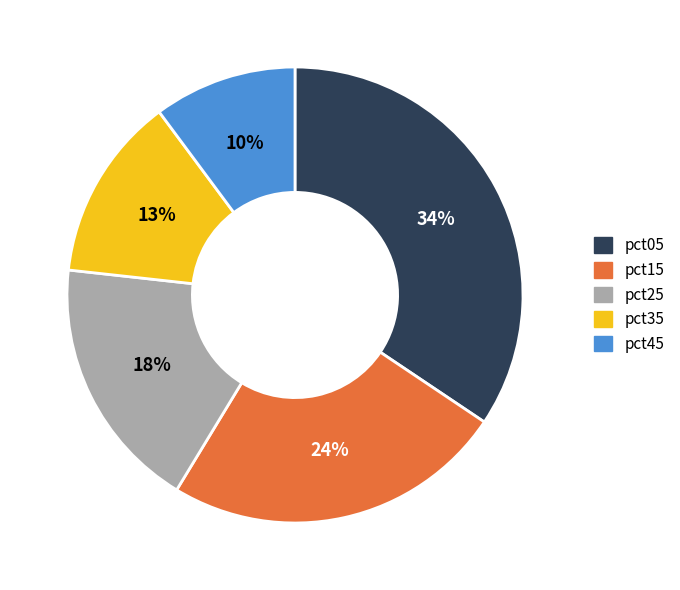

To the nearest percent, what is the average slice percentage?

20%